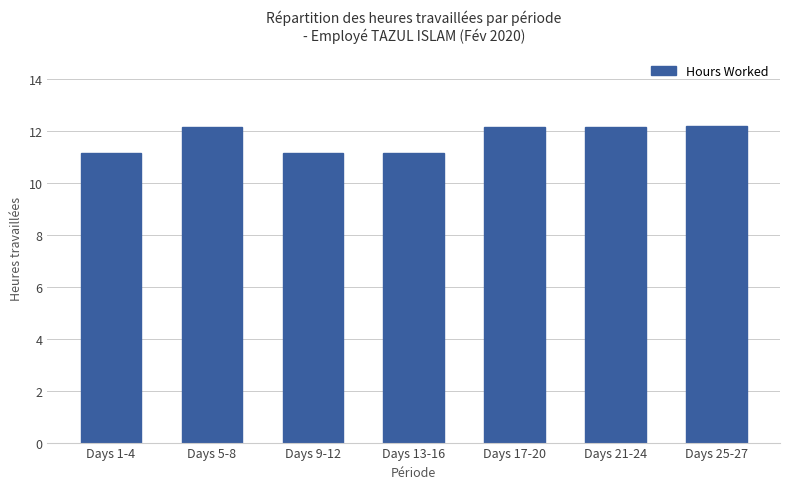

At which label does the data first exceed 12?

Days 5-8